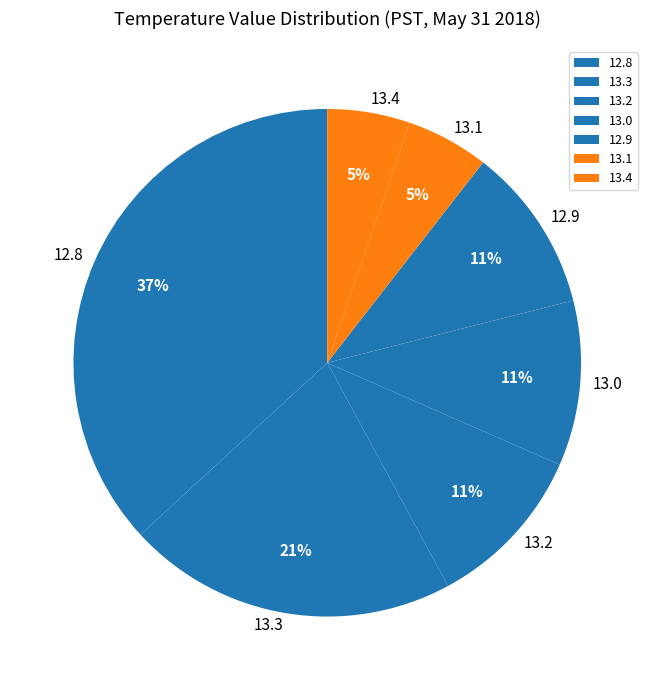

How many segments does this pie chart have?

7